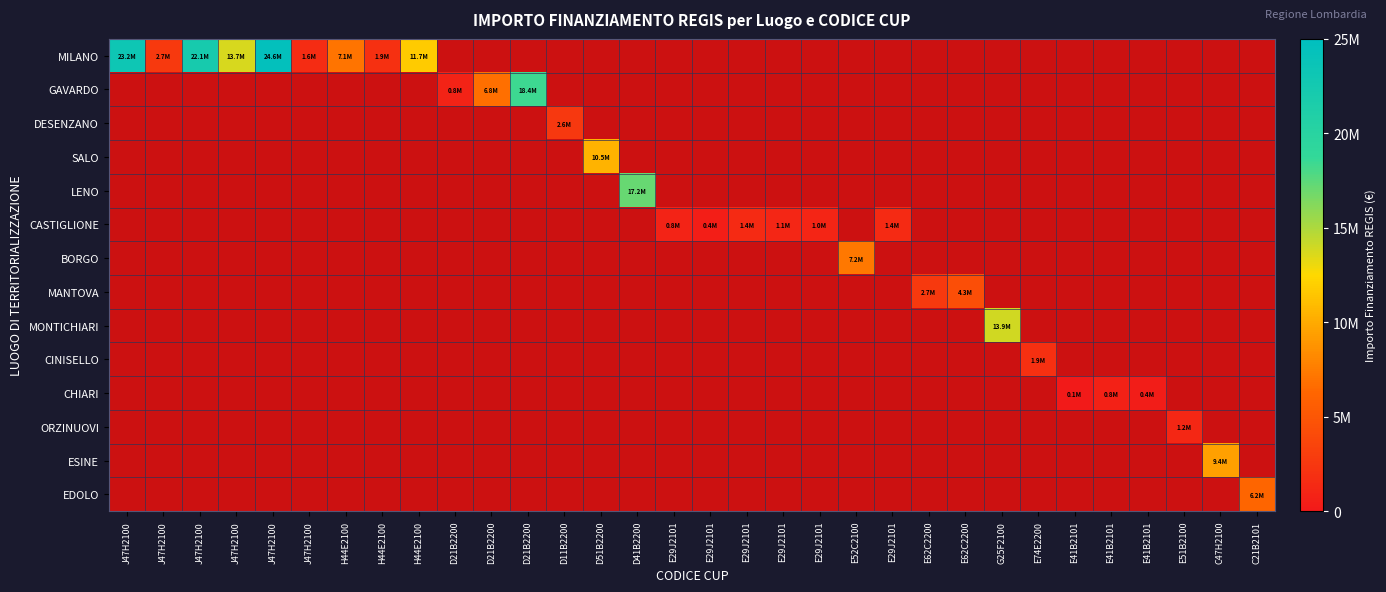

Which series has the largest range (max minus min)?

GAVARDO